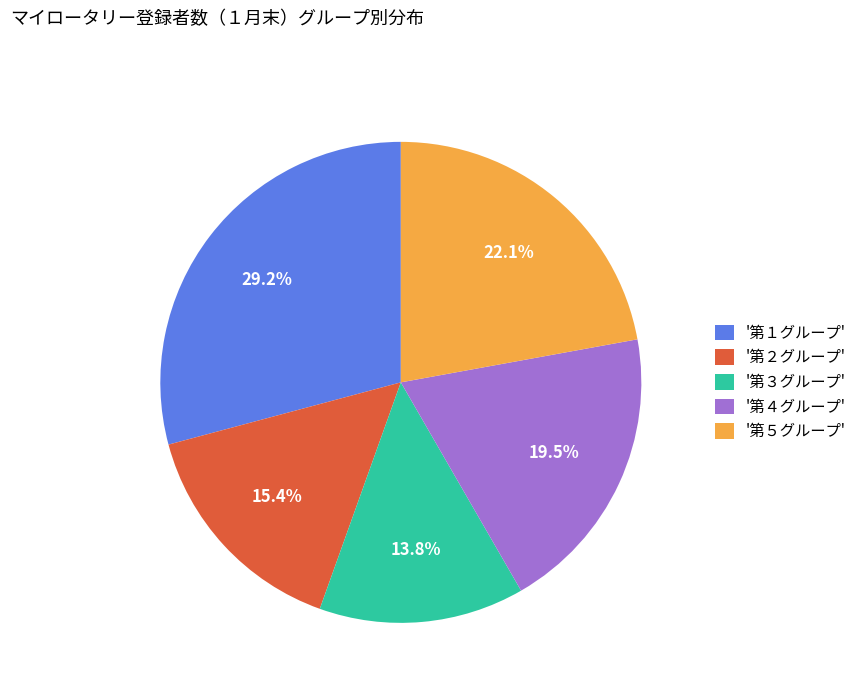

What is the largest slice in the pie chart?

'第１グループ'